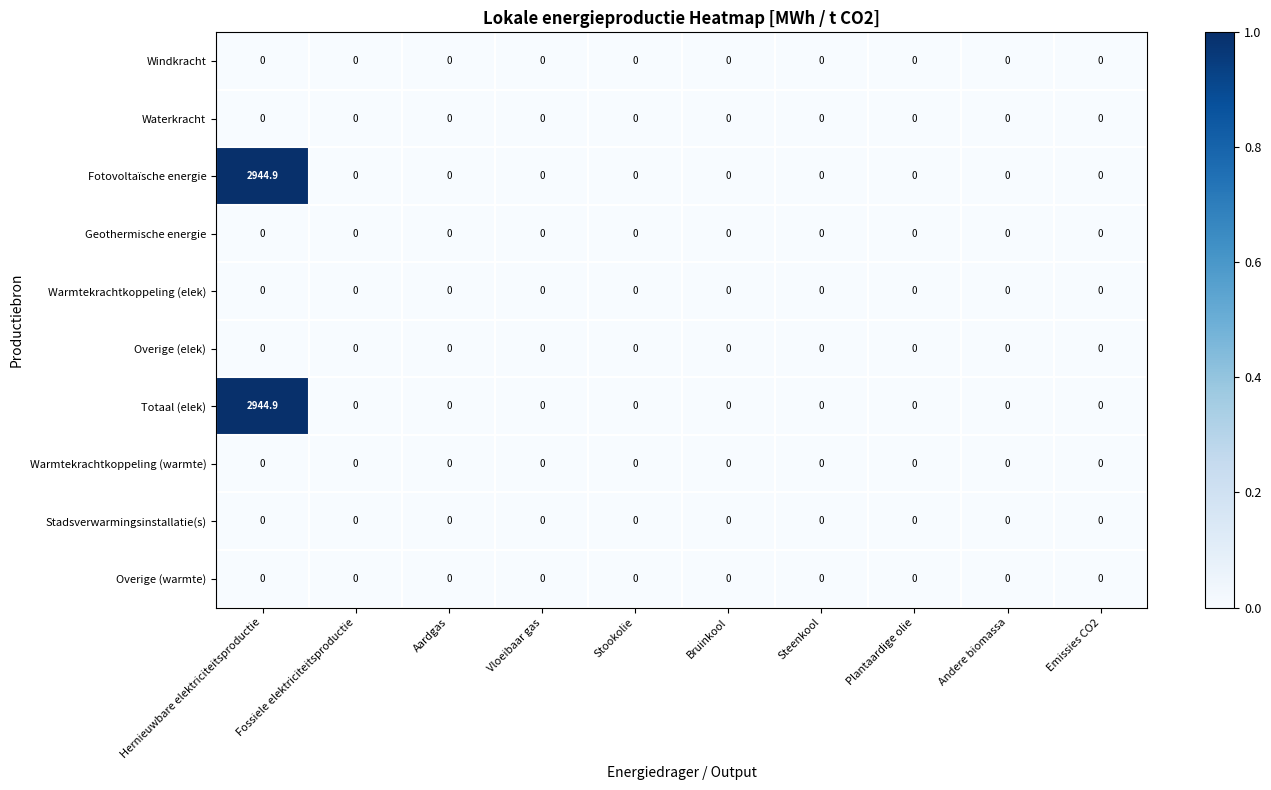

At which category is the sum across all series the highest?

Hernieuwbare elektriciteitsproductie